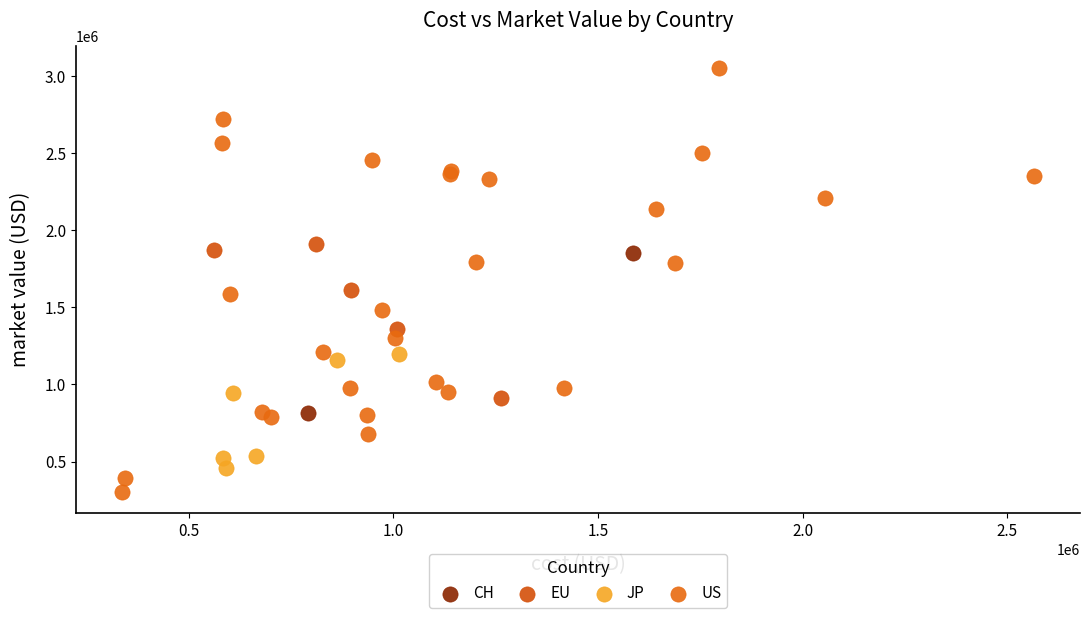

What are all the series names shown in the legend?

CH, EU, JP, US